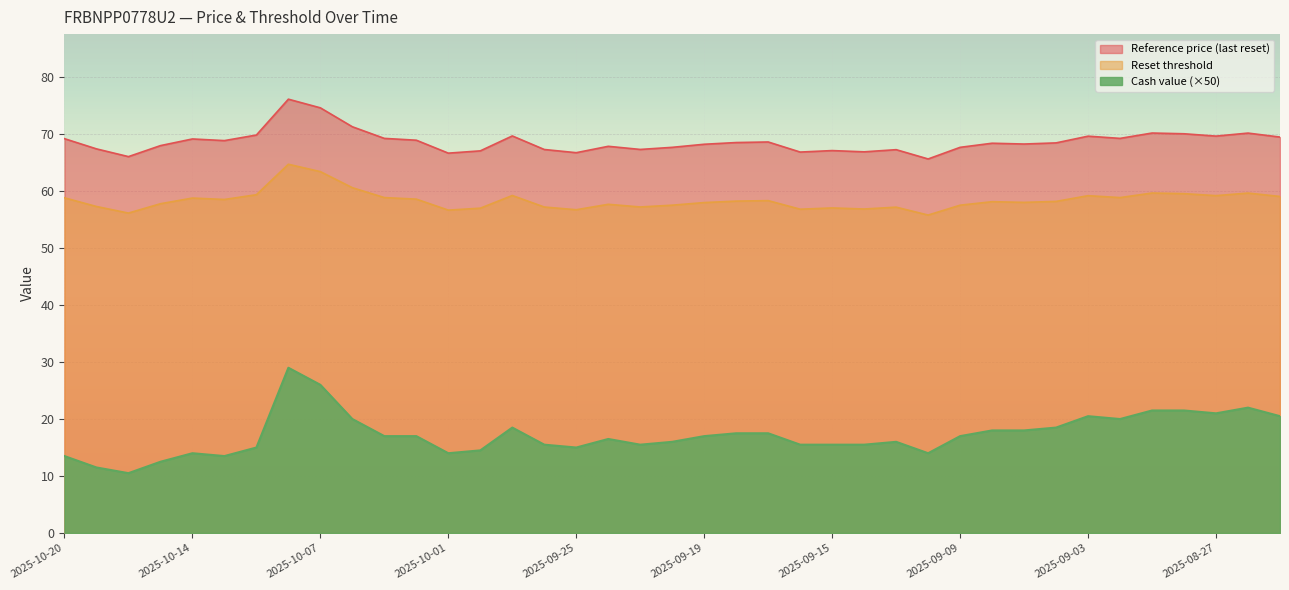

Rank the categories by Cash value value from highest to lowest.

2025-10-08, 2025-10-07, 2025-08-26, 2025-08-29, 2025-08-28, 2025-08-27, 2025-09-03, 2025-08-25, 2025-10-06, 2025-09-02, 2025-09-29, 2025-09-04, 2025-09-08, 2025-09-05, 2025-09-18, 2025-09-17, 2025-10-03, 2025-10-02, 2025-09-19, 2025-09-09, 2025-09-24, 2025-09-22, 2025-09-11, 2025-09-26, 2025-09-23, 2025-09-16, 2025-09-15, 2025-09-12, 2025-10-10, 2025-09-25, 2025-09-30, 2025-10-14, 2025-10-01, 2025-09-10, 2025-10-20, 2025-10-13, 2025-10-15, 2025-10-17, 2025-10-16